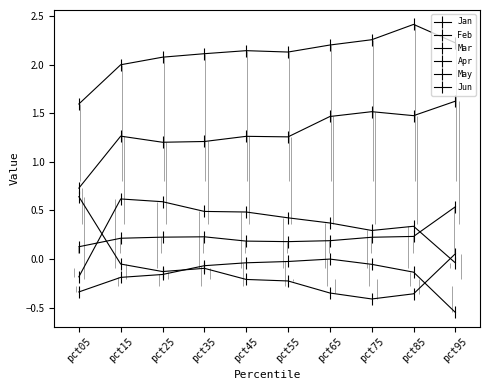

Reading left to right, extract all data points from this chart.

Jan: -0.2	0.6	0.6	0.5	0.5	0.4	0.4	0.3	0.3	-0.0
Feb: -0.3	-0.2	-0.2	-0.1	-0.0	-0.0	-0.0	-0.1	-0.1	-0.6
Mar: 0.1	0.2	0.2	0.2	0.2	0.2	0.2	0.2	0.2	0.5
Apr: 1.6	2.0	2.1	2.1	2.1	2.1	2.2	2.3	2.4	2.2
May: 0.7	1.3	1.2	1.2	1.3	1.3	1.5	1.5	1.5	1.6
Jun: 0.6	-0.1	-0.1	-0.1	-0.2	-0.2	-0.4	-0.4	-0.4	0.1